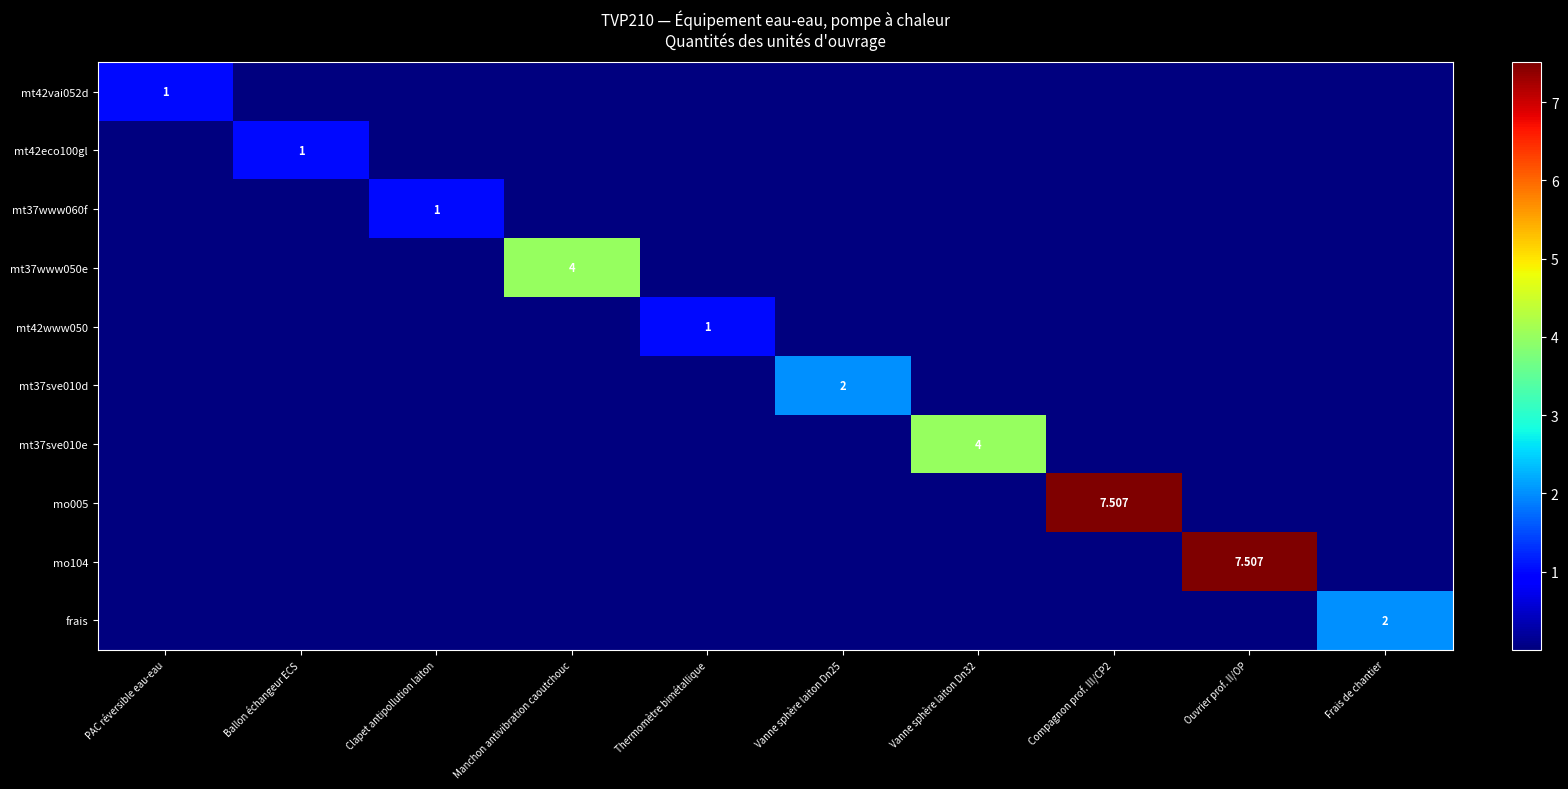

The value of mt42eco100gl at Ouvrier prof. II/OP is 0.0. True or false?

True